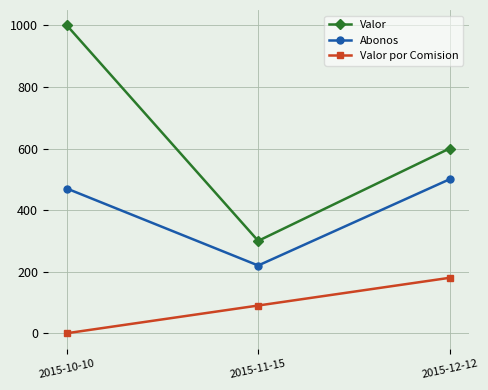

Which category has the highest value across all series?

2015-10-10